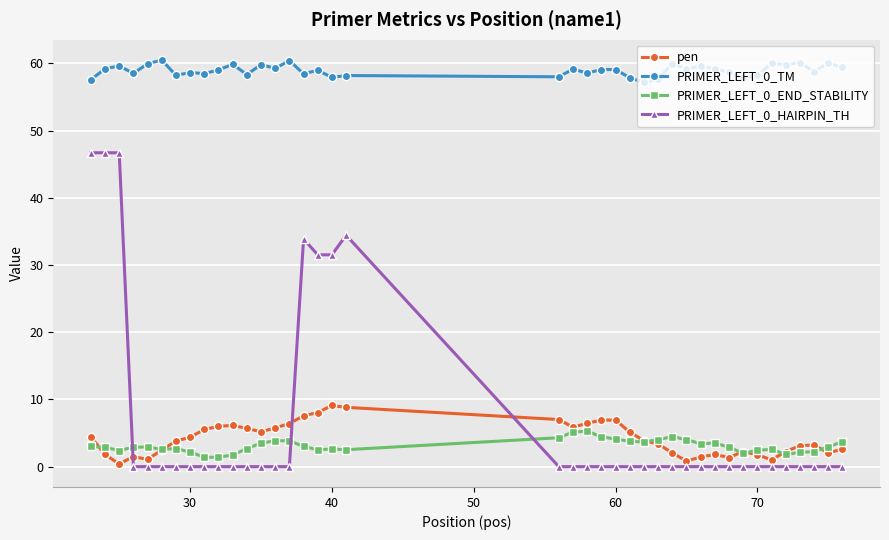

Which series has the largest total across all categories?

PRIMER_LEFT_0_TM